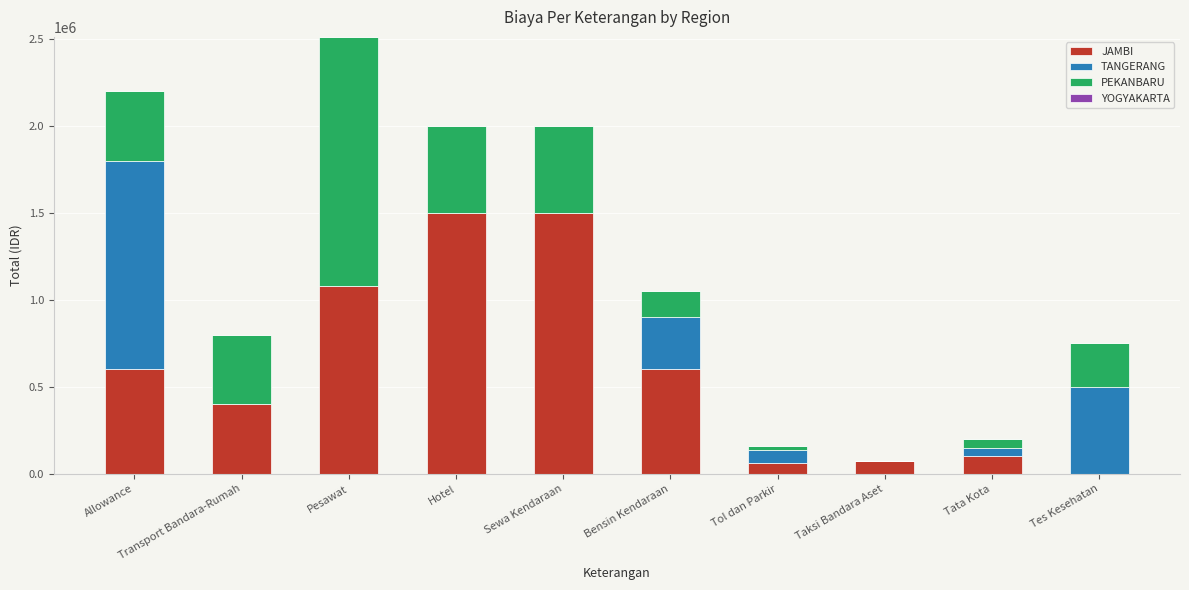

How many data points does each series have?

10